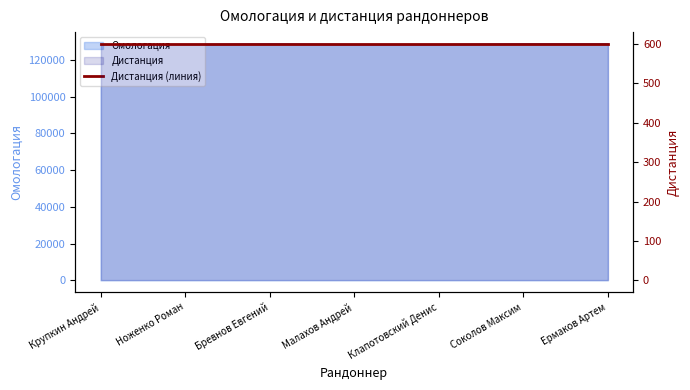

Where is the data nearest to the value 128558?

Ноженко Роман